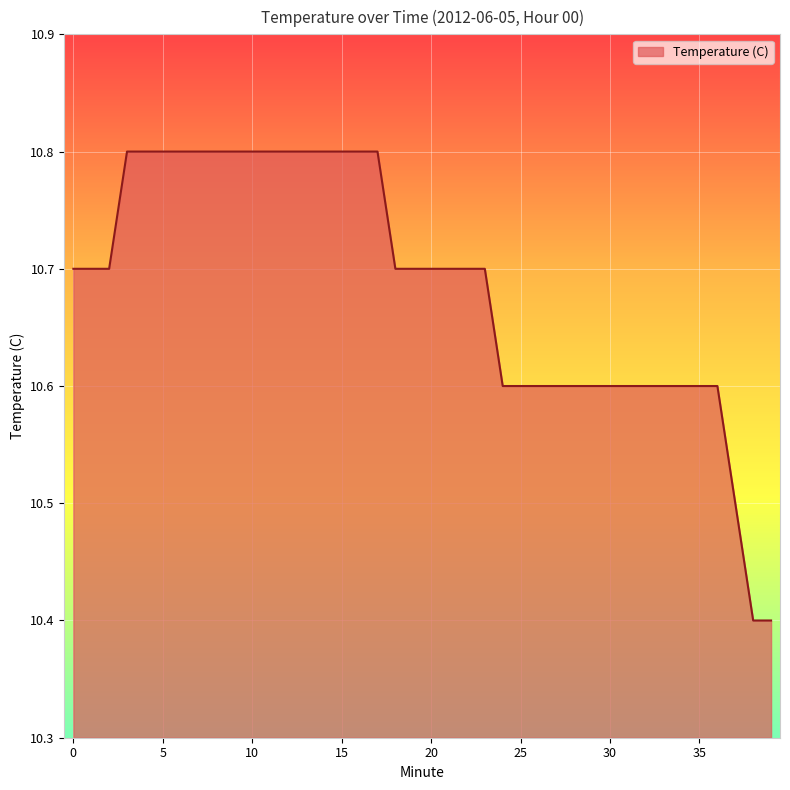

What is the greatest value displayed?

10.8